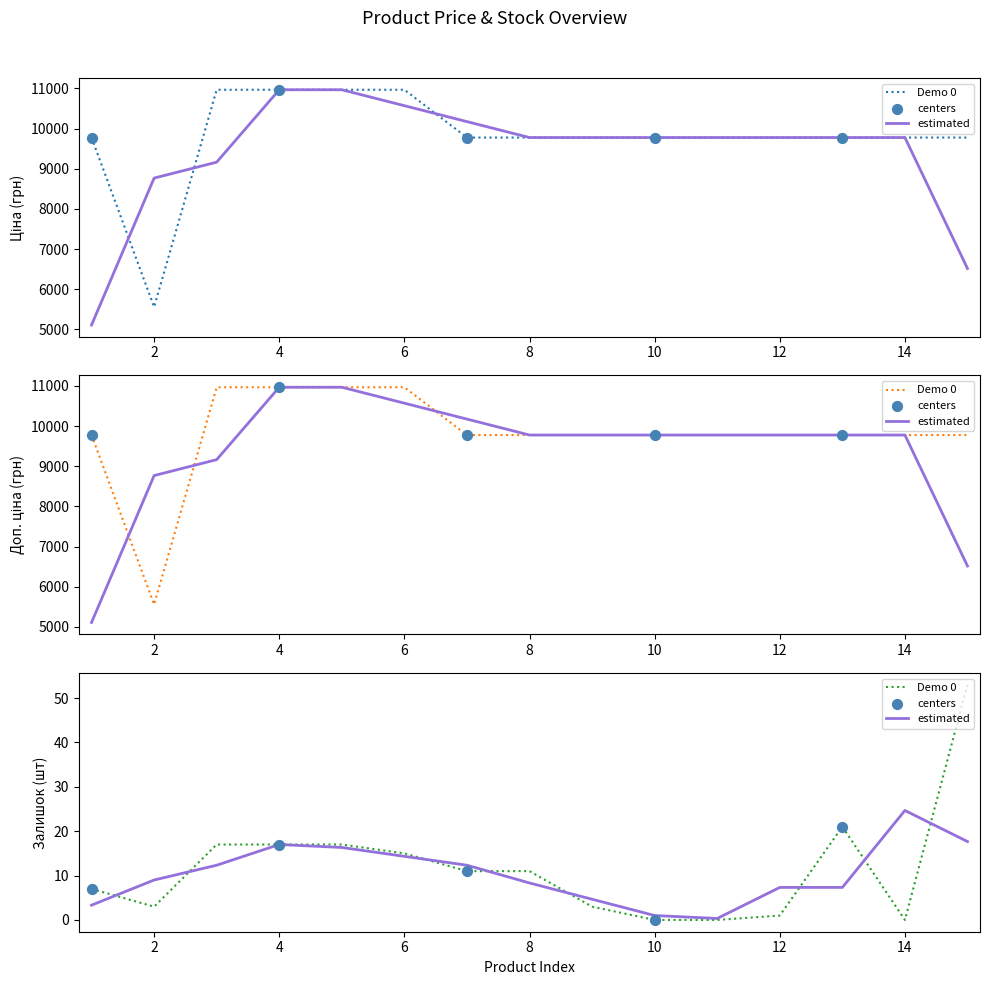

At how many categories does at least one series exceed 1457?

15